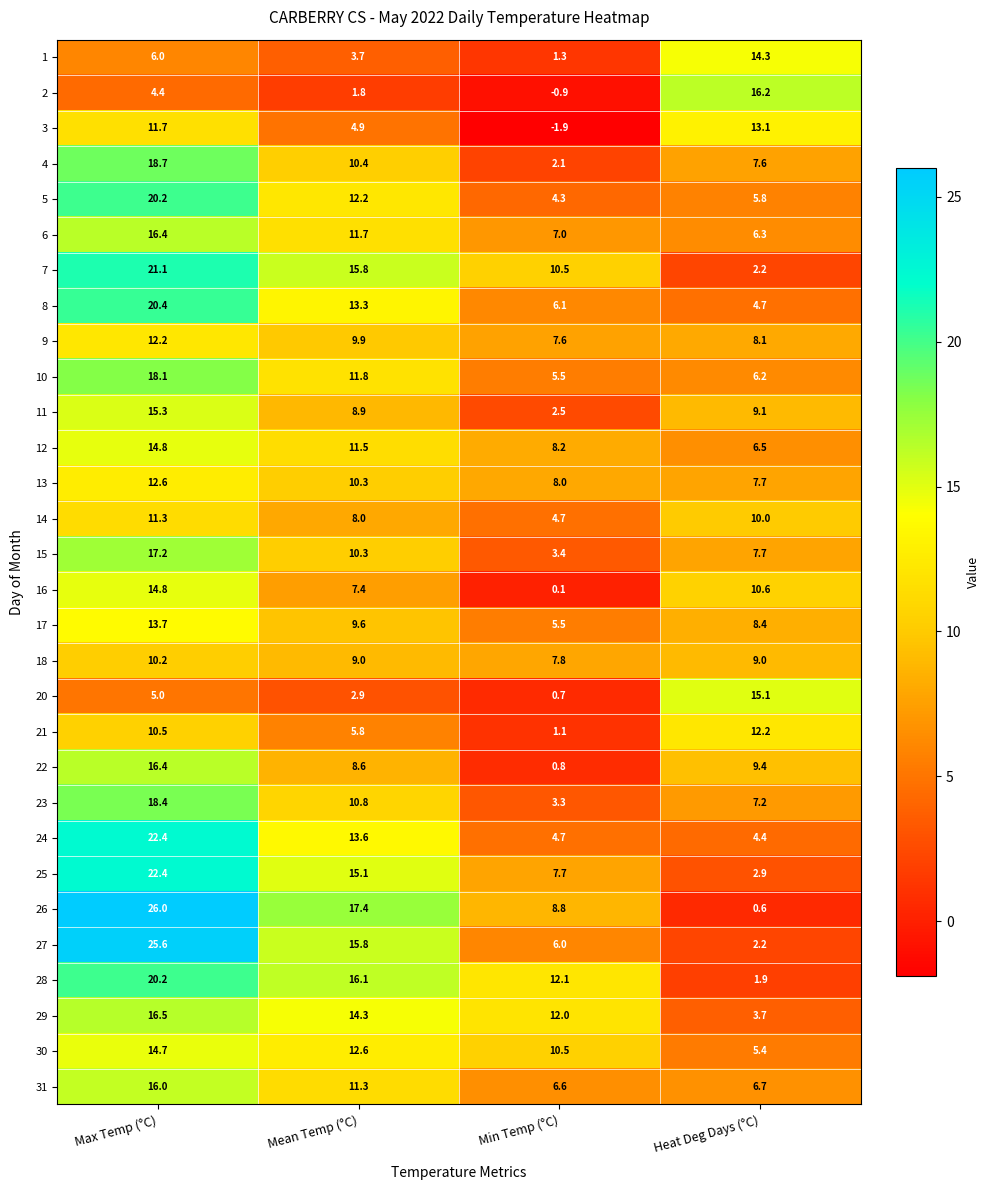

Which series has the largest total across all categories?

26